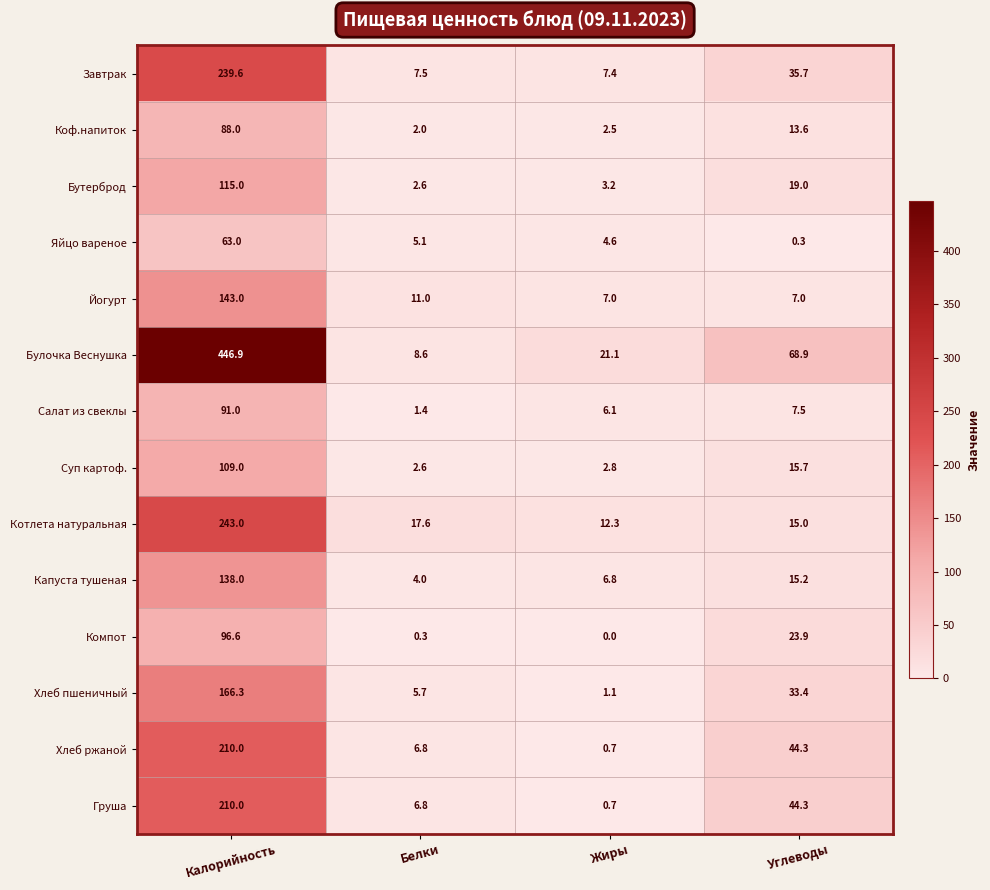

What is the difference between the highest and lowest values at Жиры?

21.1